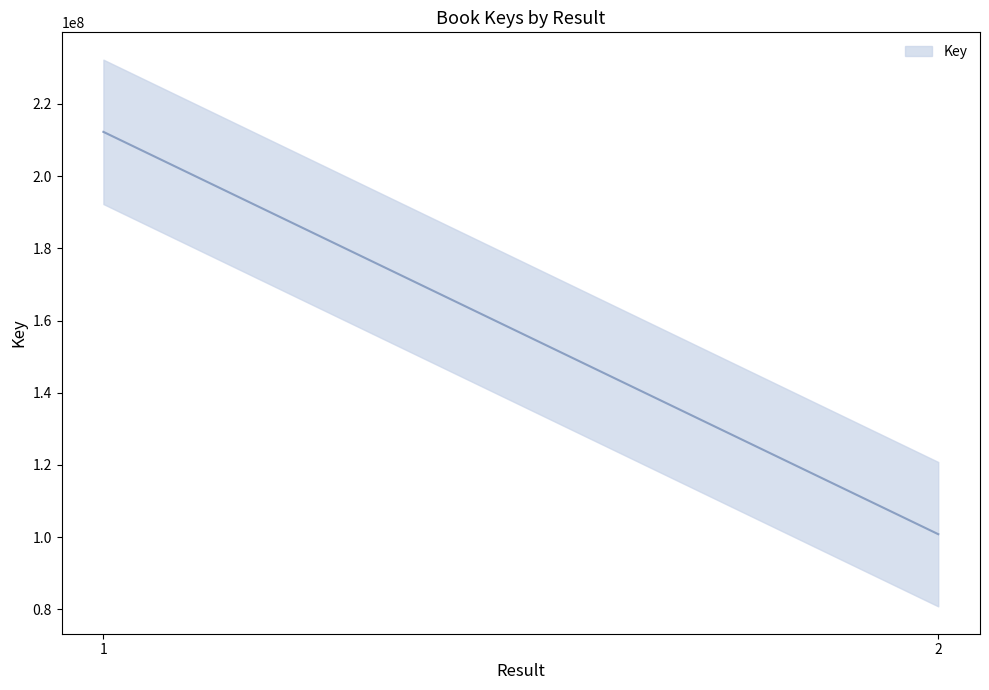

How many data points does each series have?

2